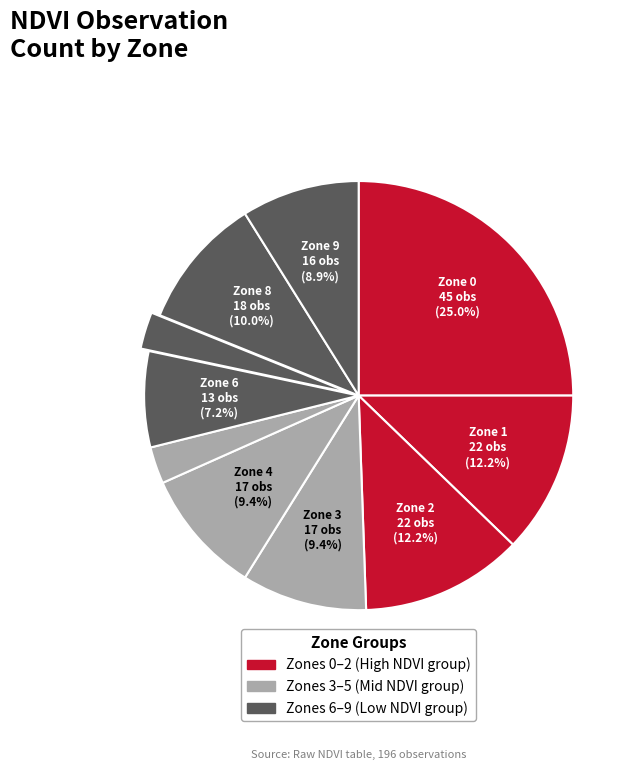

What is the smallest slice in the pie chart?

Zone 5